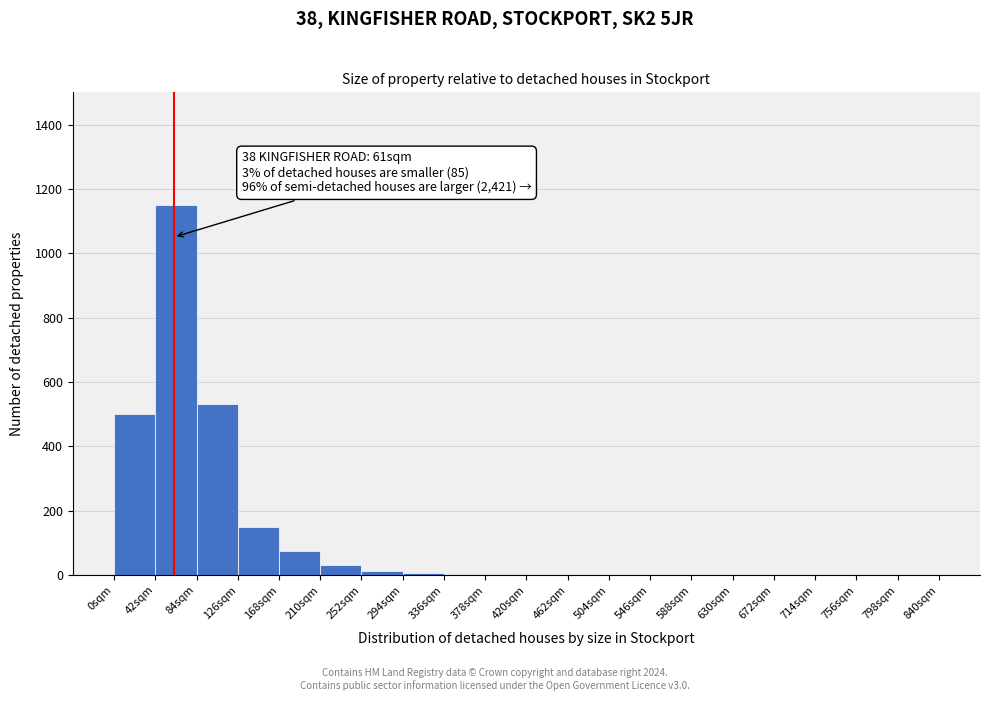

Which range on the x-axis has the tallest bar?

42 to 84